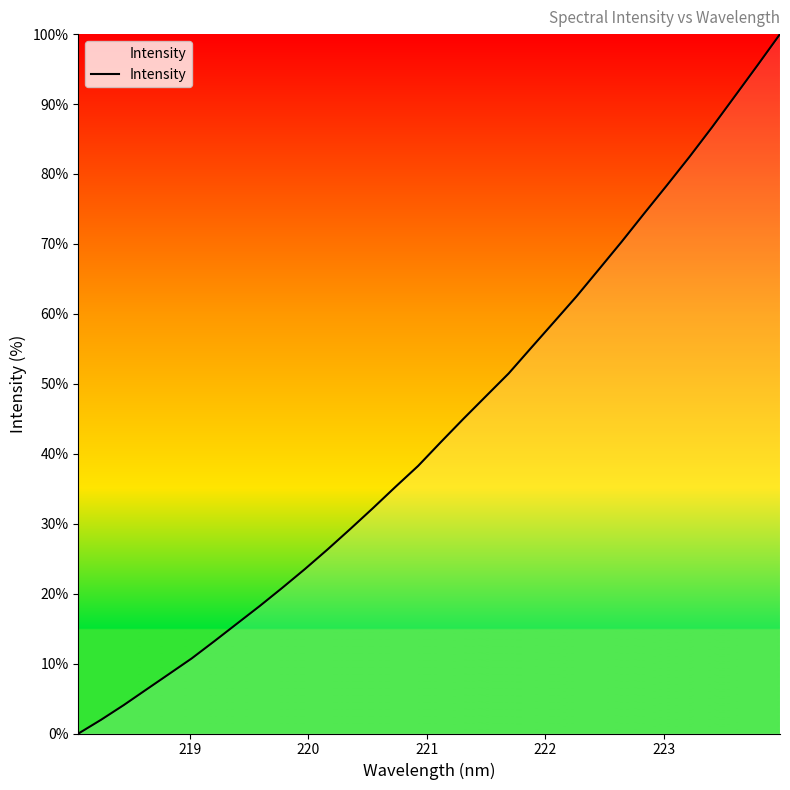

What is the maximum value shown in the chart?

100.0